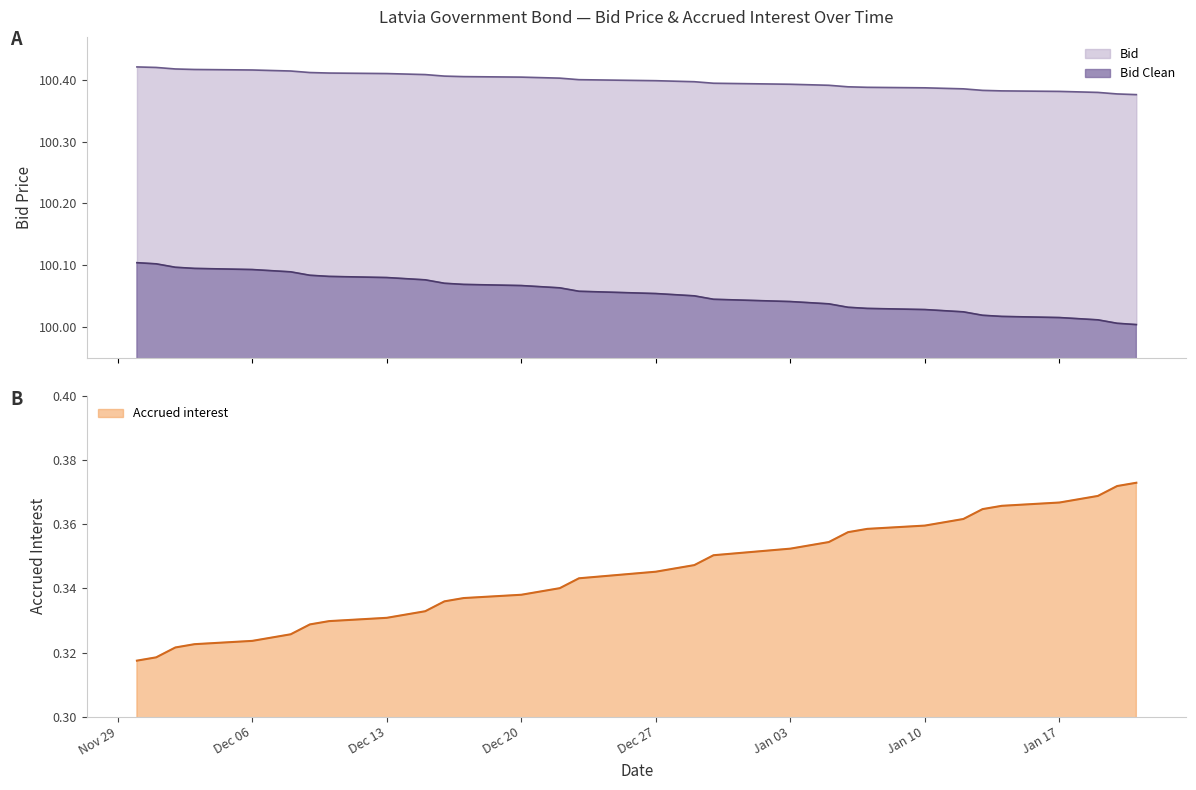

Reading left to right, transcribe all the data shown in this chart.

Accrued interest: 0.3	0.3	0.3	0.3	0.3	0.3	0.3	0.3	0.3	0.3	0.3	0.3	0.3	0.3	0.3	0.3	0.3	0.3	0.3	0.3	0.3	0.4	0.4	0.4	0.4	0.4	0.4	0.4	0.4	0.4	0.4	0.4	0.4	0.4	0.4	0.4	0.4
Bid: 100.4	100.4	100.4	100.4	100.4	100.4	100.4	100.4	100.4	100.4	100.4	100.4	100.4	100.4	100.4	100.4	100.4	100.4	100.4	100.4	100.4	100.4	100.4	100.4	100.4	100.4	100.4	100.4	100.4	100.4	100.4	100.4	100.4	100.4	100.4	100.4	100.4
Bid Clean: 100.1	100.1	100.1	100.1	100.1	100.1	100.1	100.1	100.1	100.1	100.1	100.1	100.1	100.1	100.1	100.1	100.1	100.1	100.1	100.1	100.1	100.0	100.0	100.0	100.0	100.0	100.0	100.0	100.0	100.0	100.0	100.0	100.0	100.0	100.0	100.0	100.0